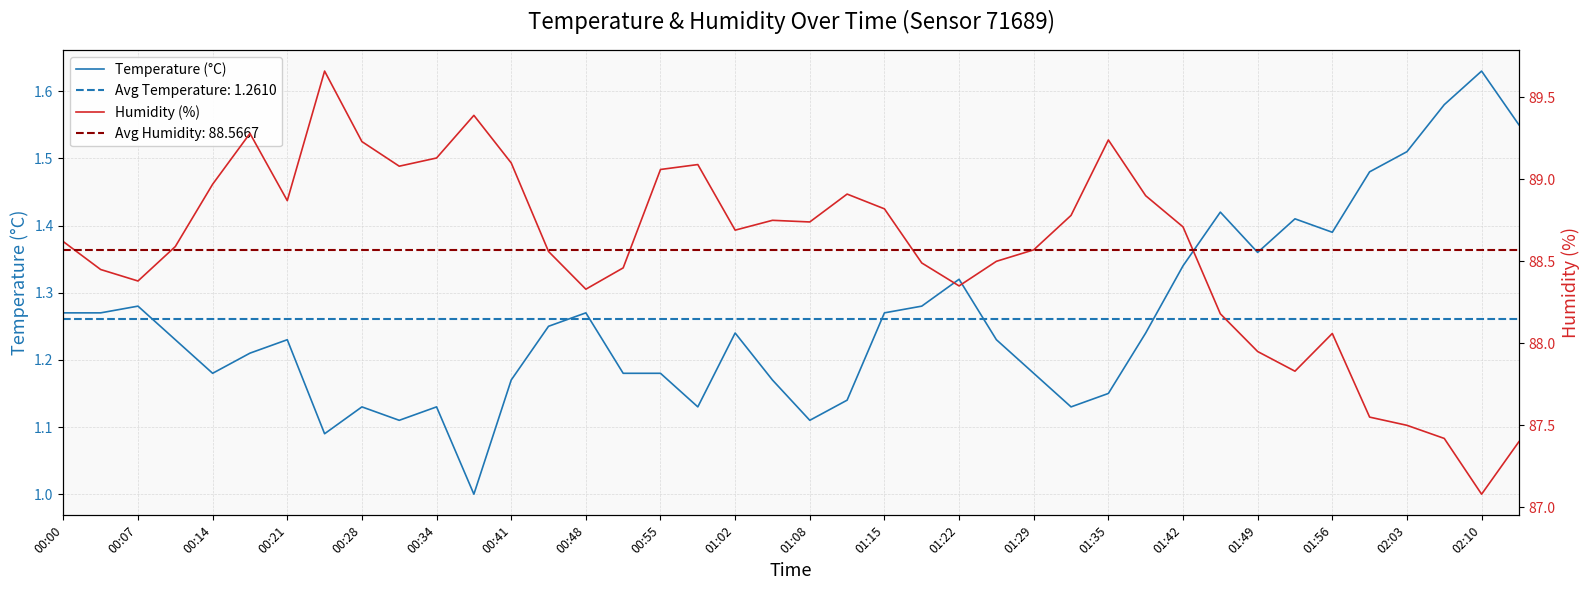

At which label does Humidity (%) first exceed 88?

00:00